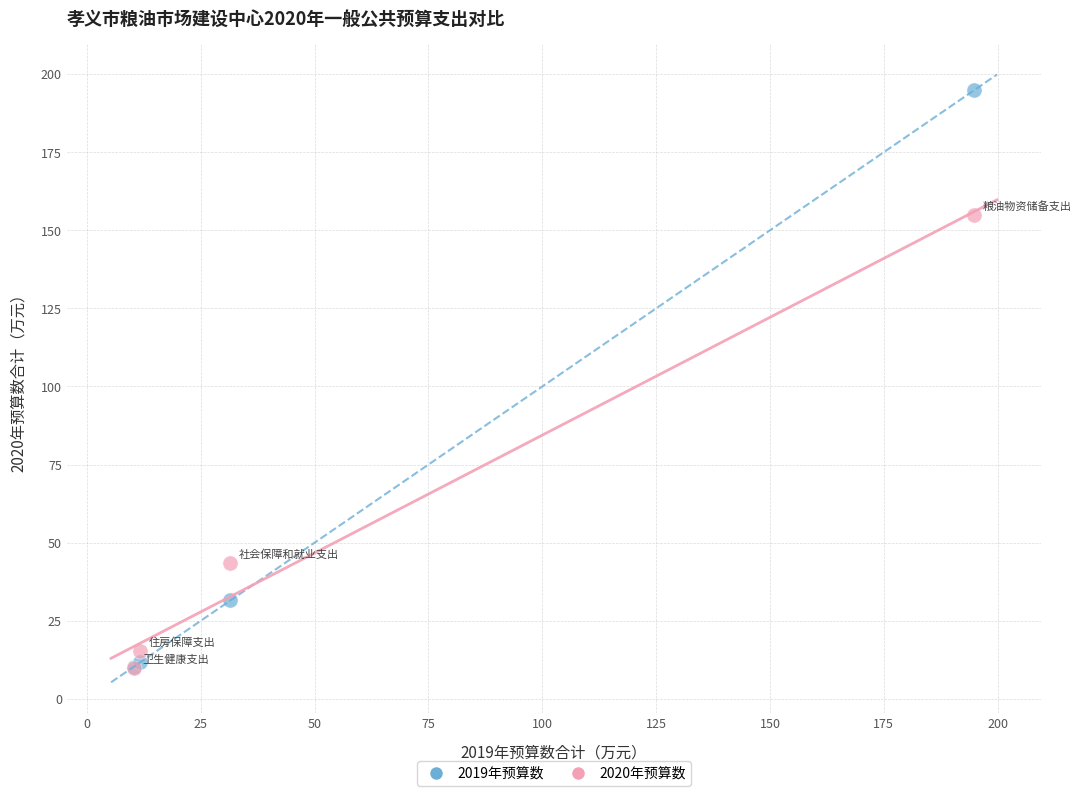

Which series reaches the maximum Y coordinate?

2019年预算数